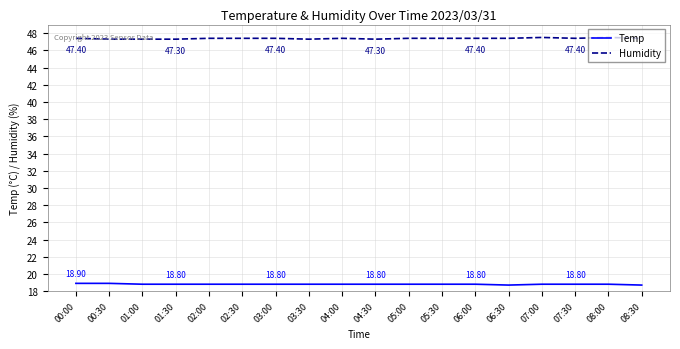

Which series has the largest total across all categories?

Humidity